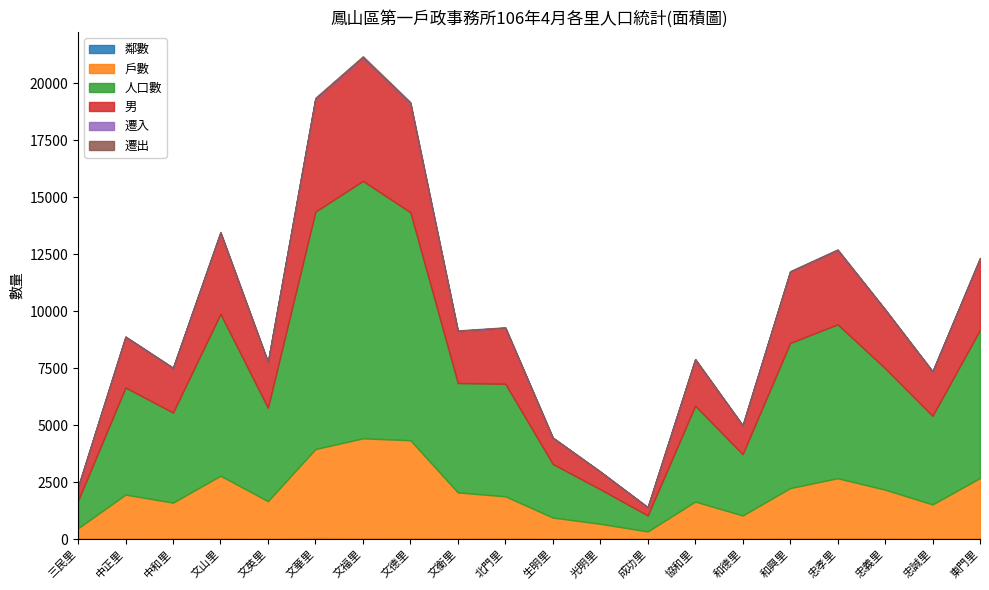

What is the difference between the 鄰數 values at 和興里 and 文衡里?

10